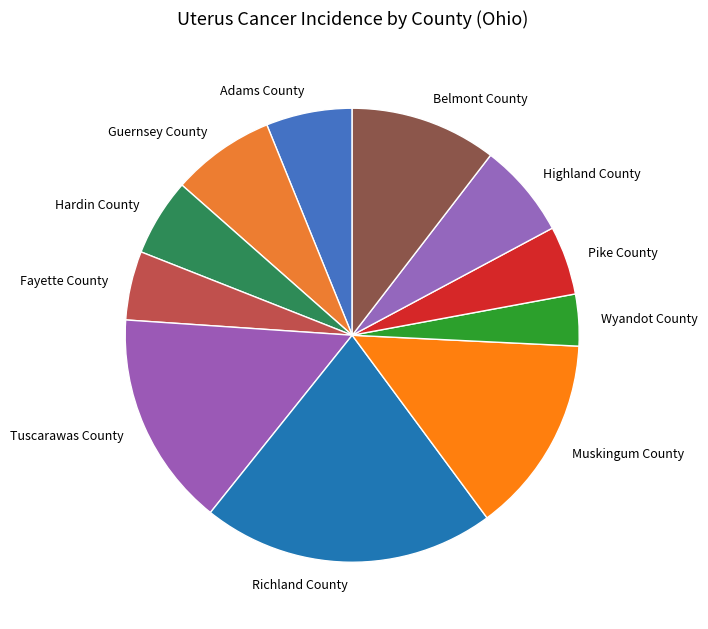

How many segments does this pie chart have?

11